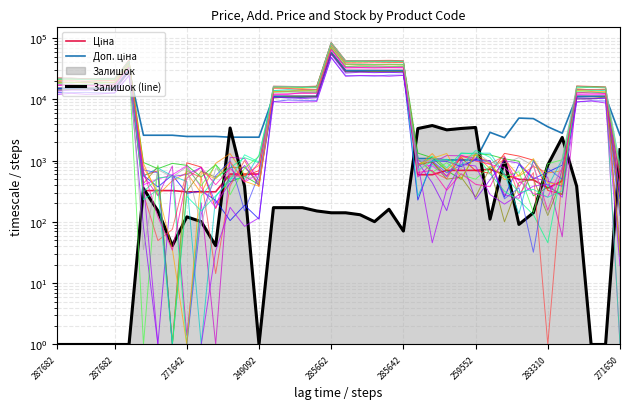

The Залишок (line) series shows 19.8 at 285642. True or false?

False